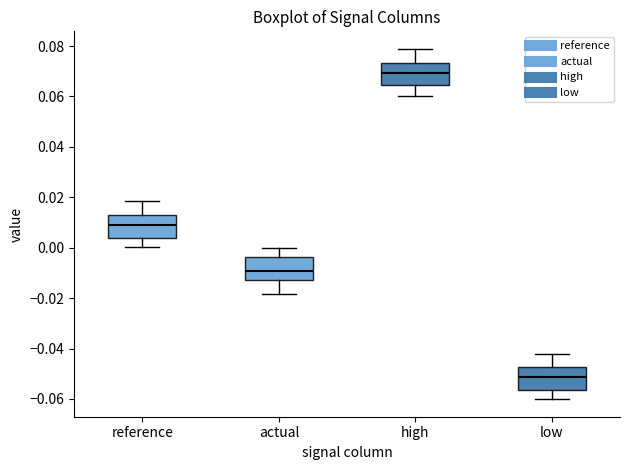

Where is the lower edge of the box for reference on the y-axis? The values are not printed on the chart, so give them approximately, as read against the axis.

0.004